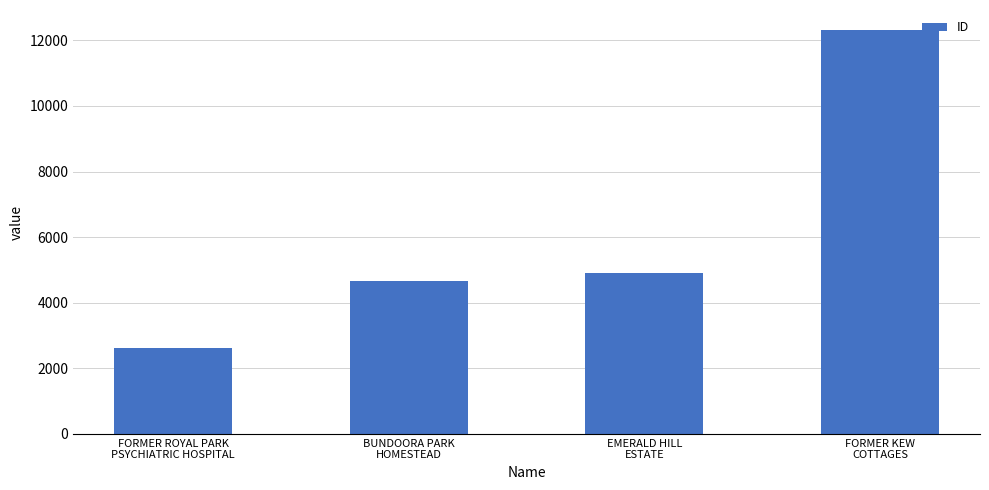

The chart shows a value of 6482 at EMERALD HILL
ESTATE. True or false?

False